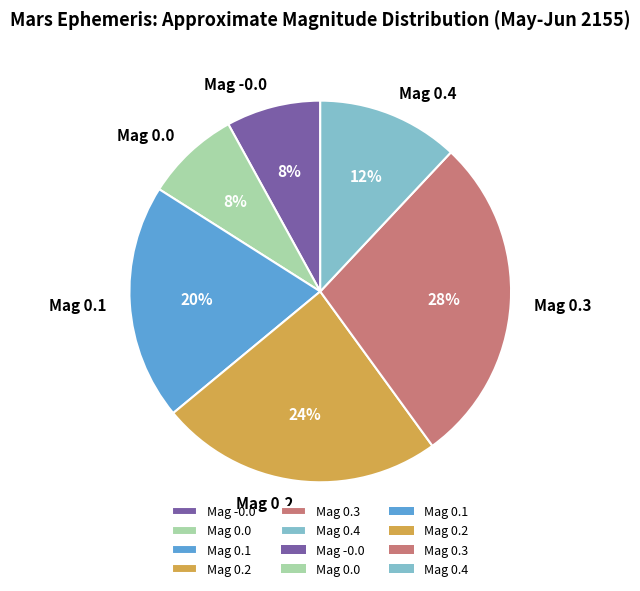

What is the largest slice in the pie chart?

Mag 0.3